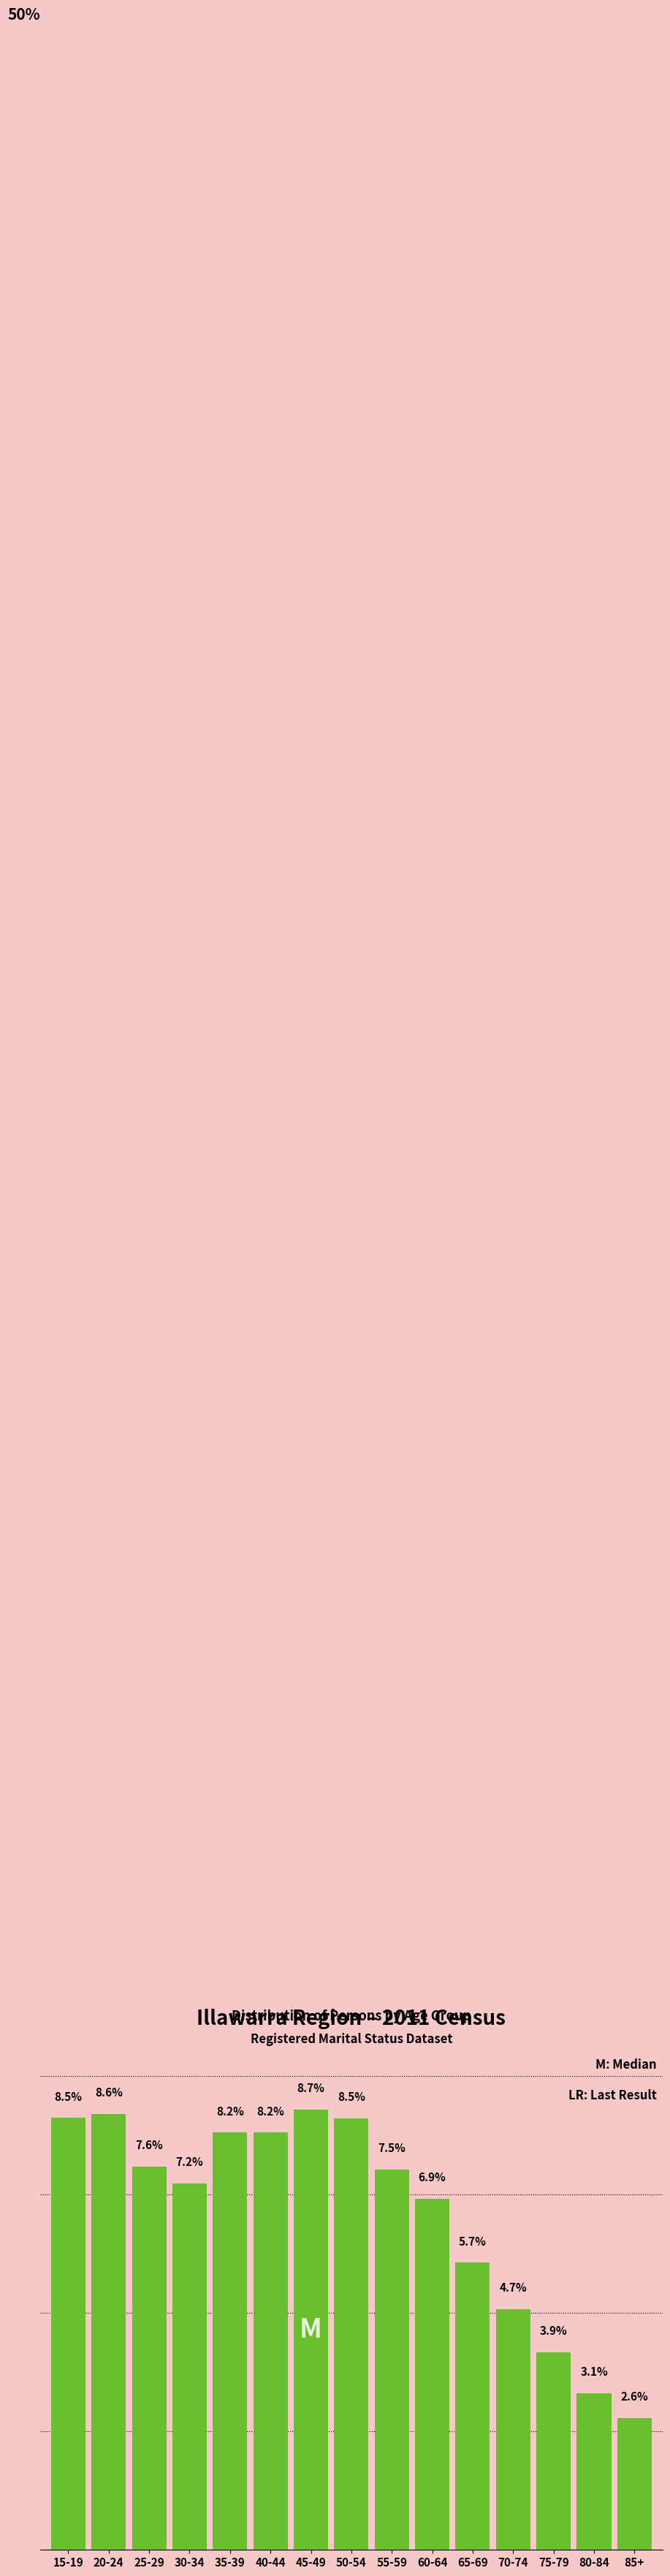

At which category does the chart reach its peak across all series?

45-49